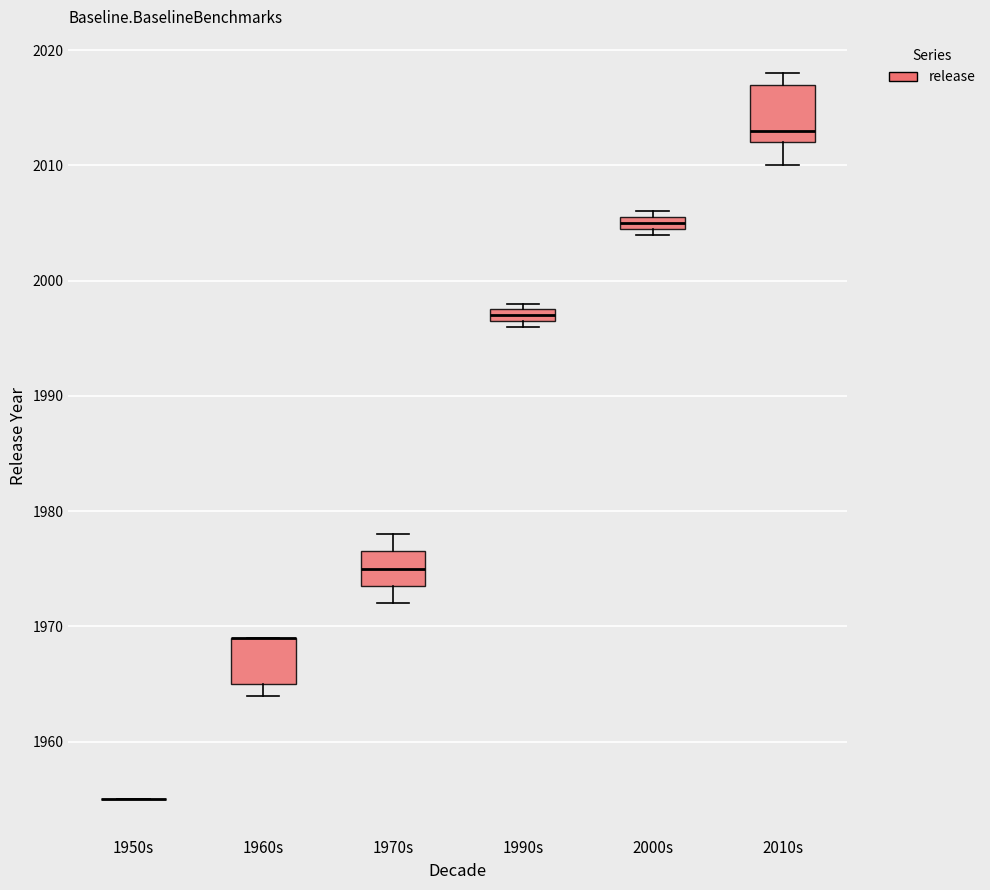

Which box is the tallest, from its lower edge to its upper edge?

2010s